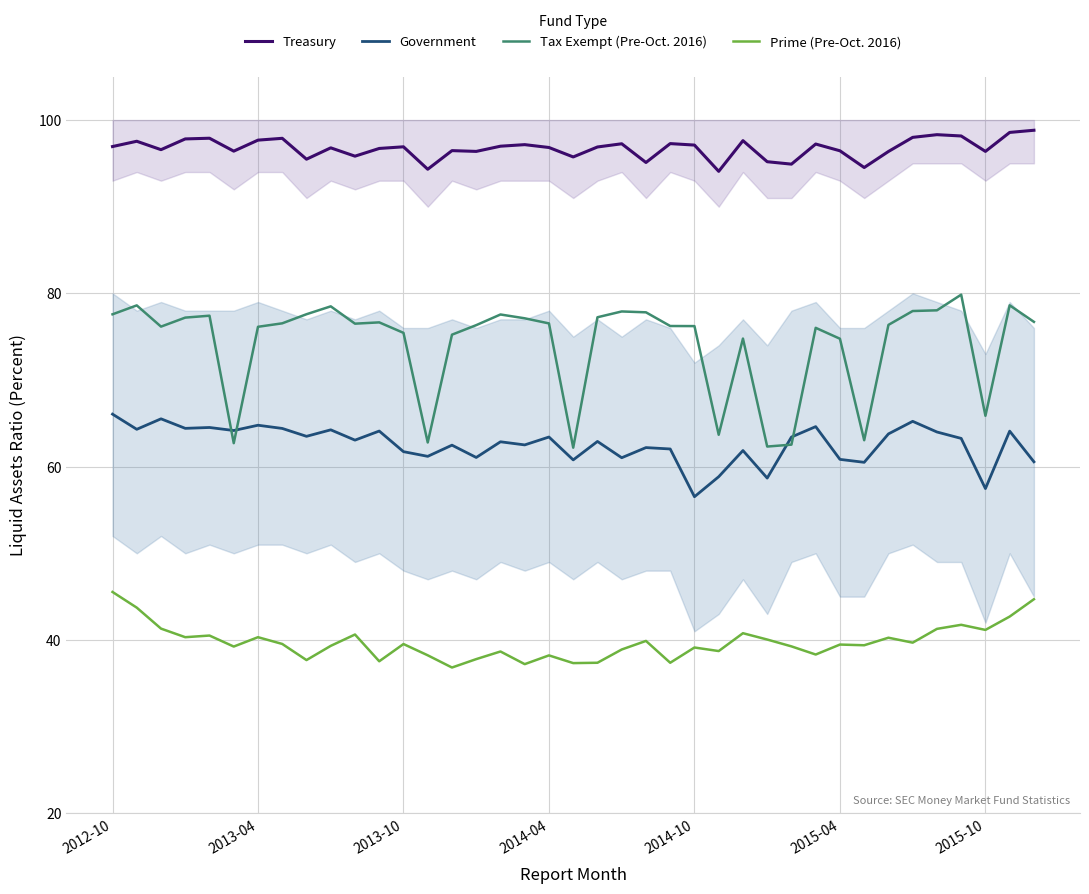

Reading left to right, list all the values displayed in this chart.

Treasury: 96.9	97.5	96.6	97.8	97.9	96.4	97.7	97.9	95.5	96.8	95.8	96.7	96.9	94.3	96.5	96.4	97.0	97.2	96.8	95.7	96.9	97.3	95.1	97.3	97.1	94.1	97.6	95.2	94.9	97.2	96.5	94.5	96.4	98.0	98.3	98.2	96.4	98.6	98.8
Government: 66.1	64.3	65.5	64.4	64.5	64.2	64.8	64.4	63.5	64.2	63.1	64.1	61.7	61.2	62.5	61.1	62.9	62.5	63.4	60.8	62.9	61.0	62.2	62.0	56.5	58.8	61.9	58.7	63.4	64.6	60.8	60.5	63.8	65.2	64.0	63.3	57.5	64.1	60.6
Tax Exempt (Pre-Oct. 2016): 77.6	78.6	76.2	77.2	77.4	62.7	76.1	76.5	77.6	78.5	76.5	76.7	75.4	62.8	75.2	76.3	77.6	77.1	76.5	62.2	77.2	77.9	77.8	76.2	76.2	63.7	74.8	62.3	62.5	76.0	74.8	63.0	76.4	78.0	78.0	79.8	65.9	78.6	76.7
Prime (Pre-Oct. 2016): 45.5	43.7	41.3	40.3	40.5	39.2	40.3	39.5	37.7	39.3	40.6	37.5	39.5	38.2	36.8	37.8	38.7	37.2	38.2	37.3	37.4	38.9	39.9	37.4	39.1	38.7	40.8	40.0	39.3	38.3	39.5	39.4	40.3	39.7	41.3	41.8	41.2	42.7	44.7